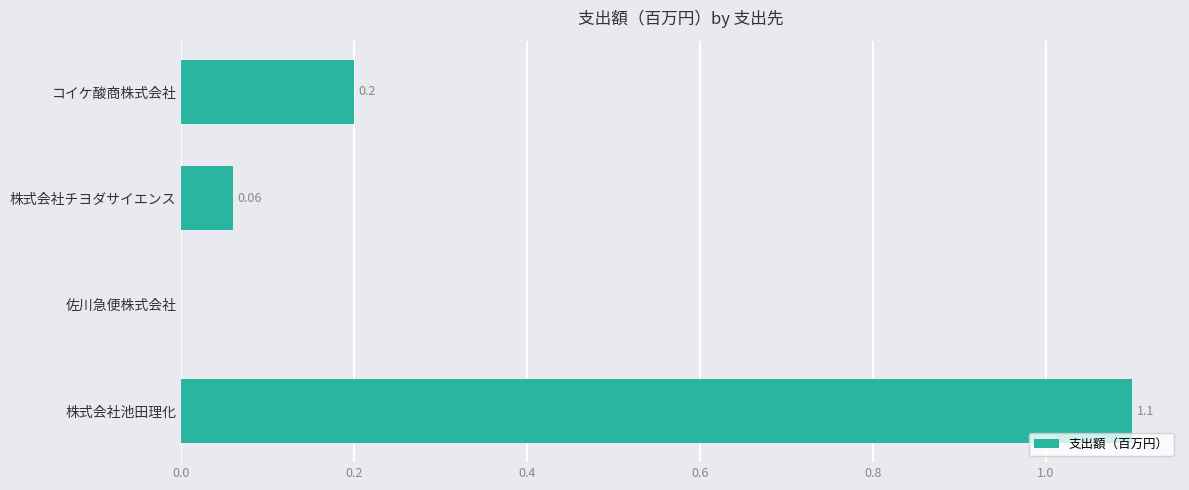

Between 株式会社チヨダサイエンス and 佐川急便株式会社, which is larger?

株式会社チヨダサイエンス